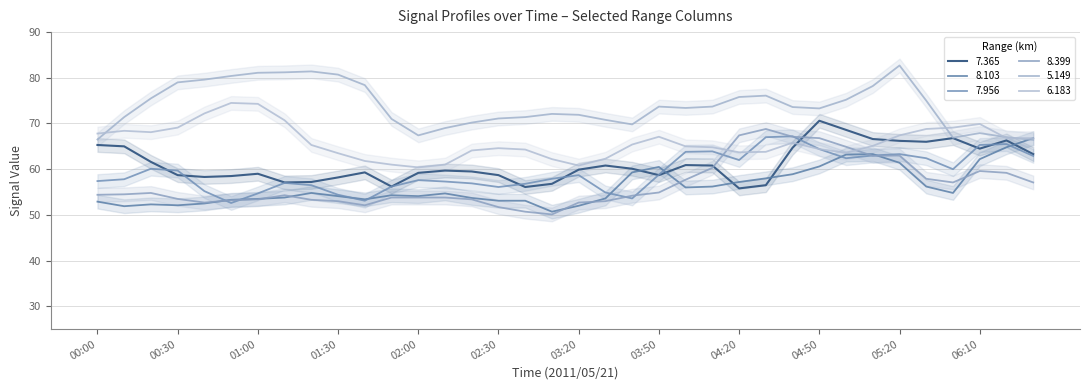

Which category has the highest value across all series?

00:50